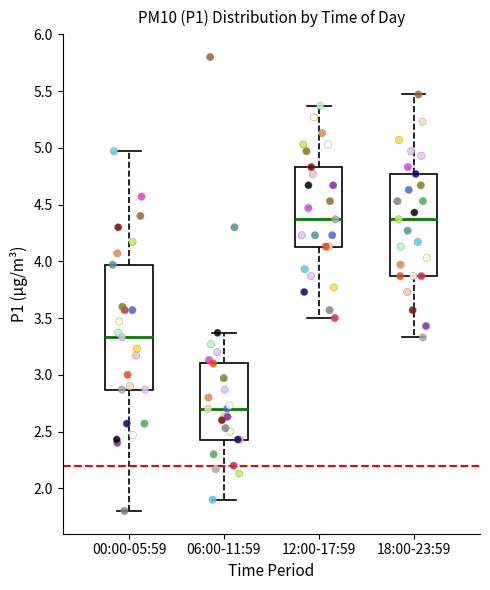

Which box is the tallest, from its lower edge to its upper edge?

00:00-05:59